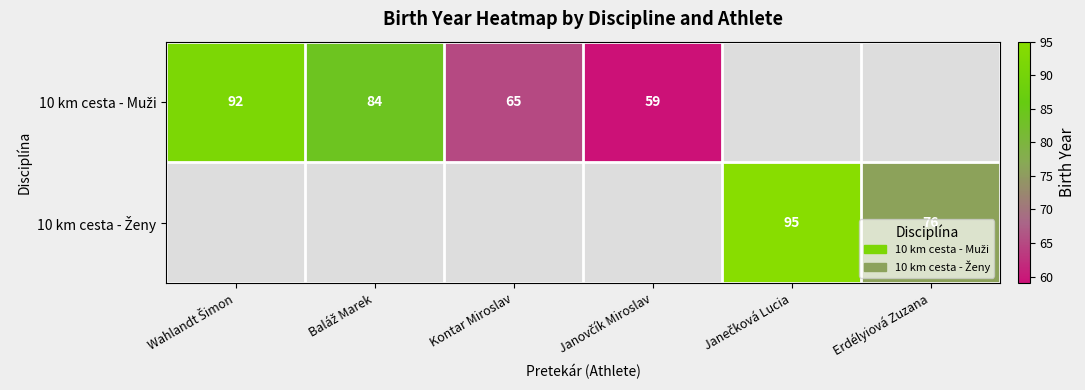

Rank the series by their average value, from highest to lowest.

10 km cesta - Muži, 10 km cesta - Ženy